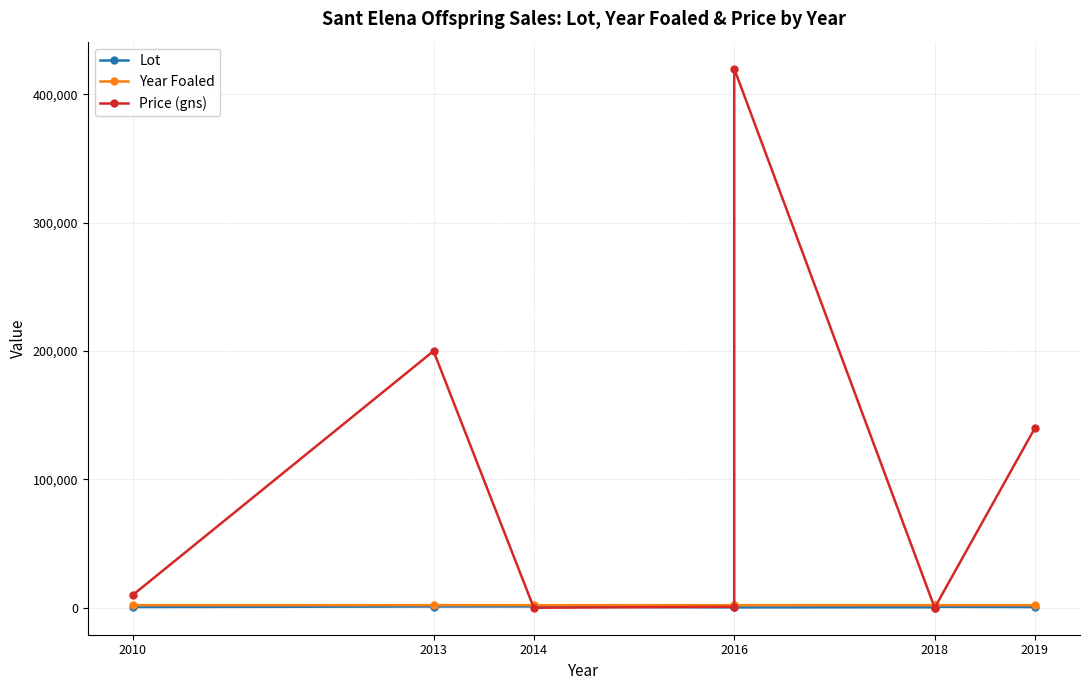

Between which two adjacent categories do Price (gns) and Lot first intersect?

2013 and 2014